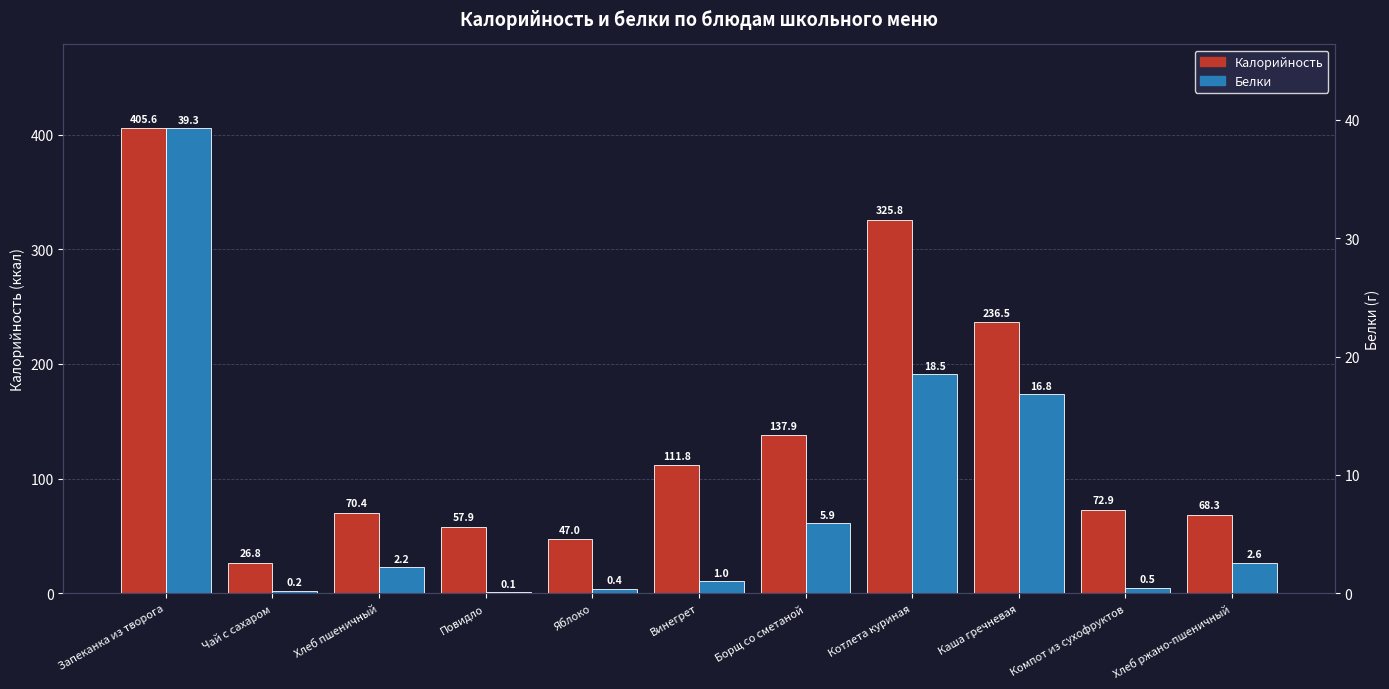

At which label does Калорийность reach its peak?

Запеканка из творога